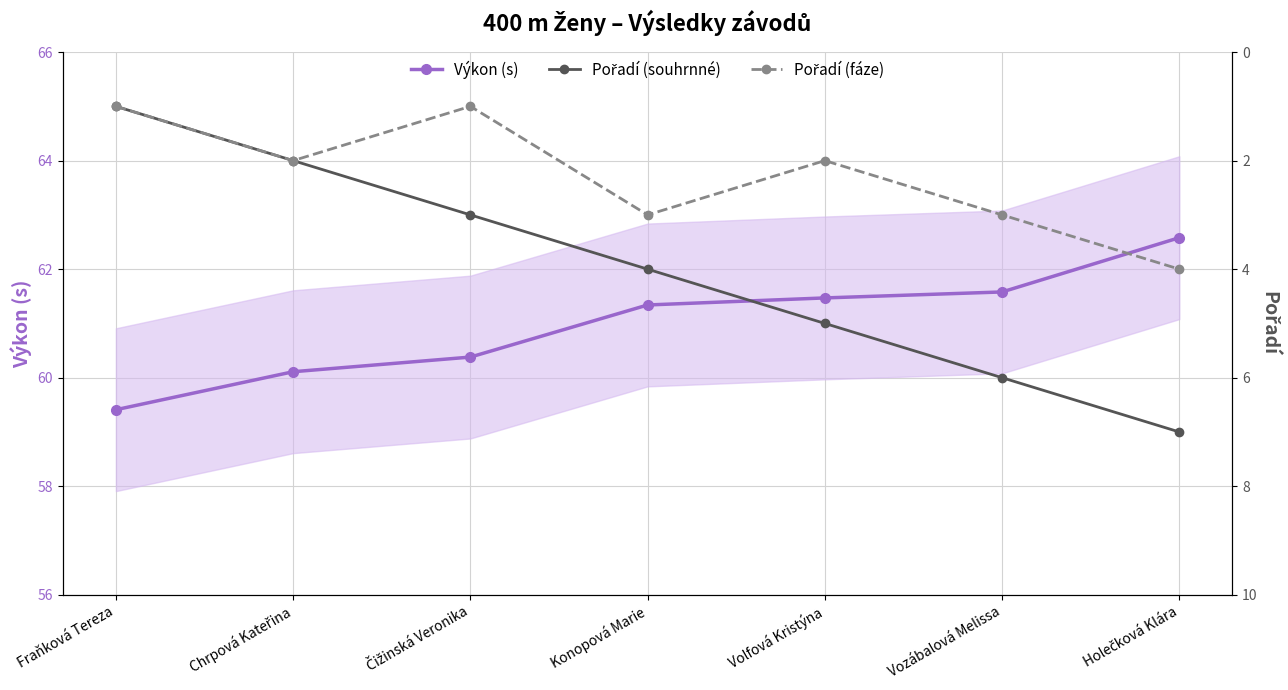

What is the spread (max minus min) of values at Fraňková Tereza?

58.4